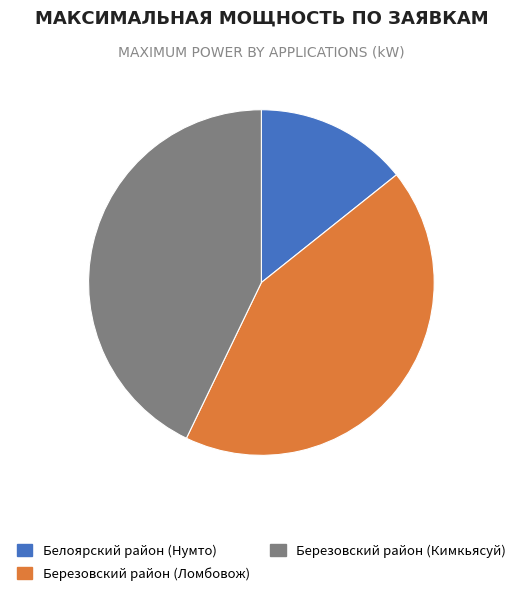

Combined, do Березовский район (Кимкьясуй) and Березовский район (Ломбовож) account for over 50%?

Yes